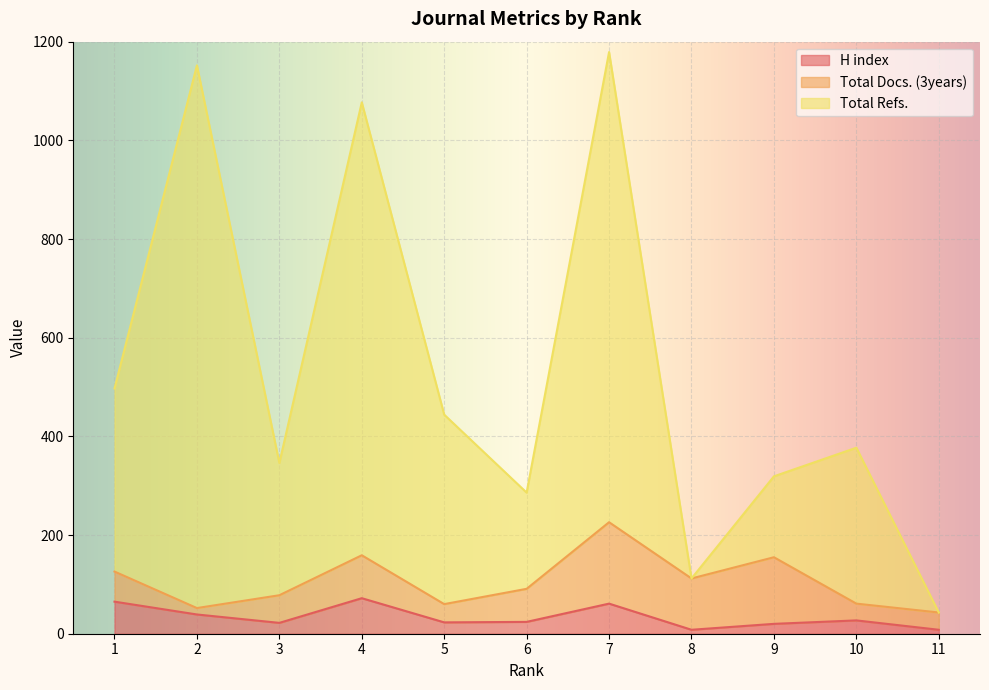

True or false: H index and Total Refs. cross at least once.

False